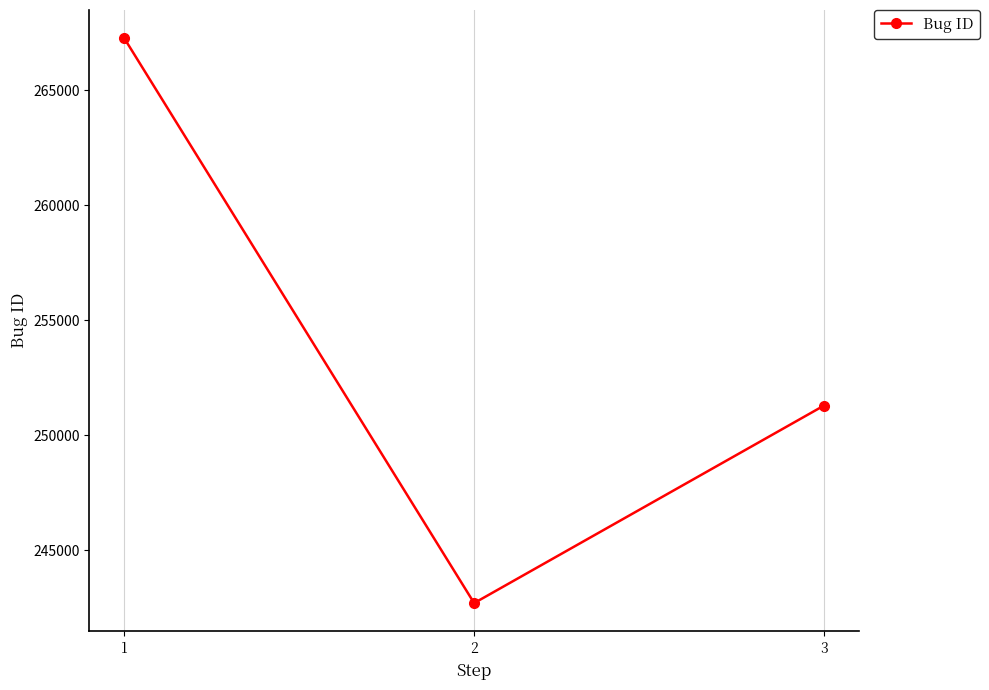

Where is the data nearest to the value 254986?

3